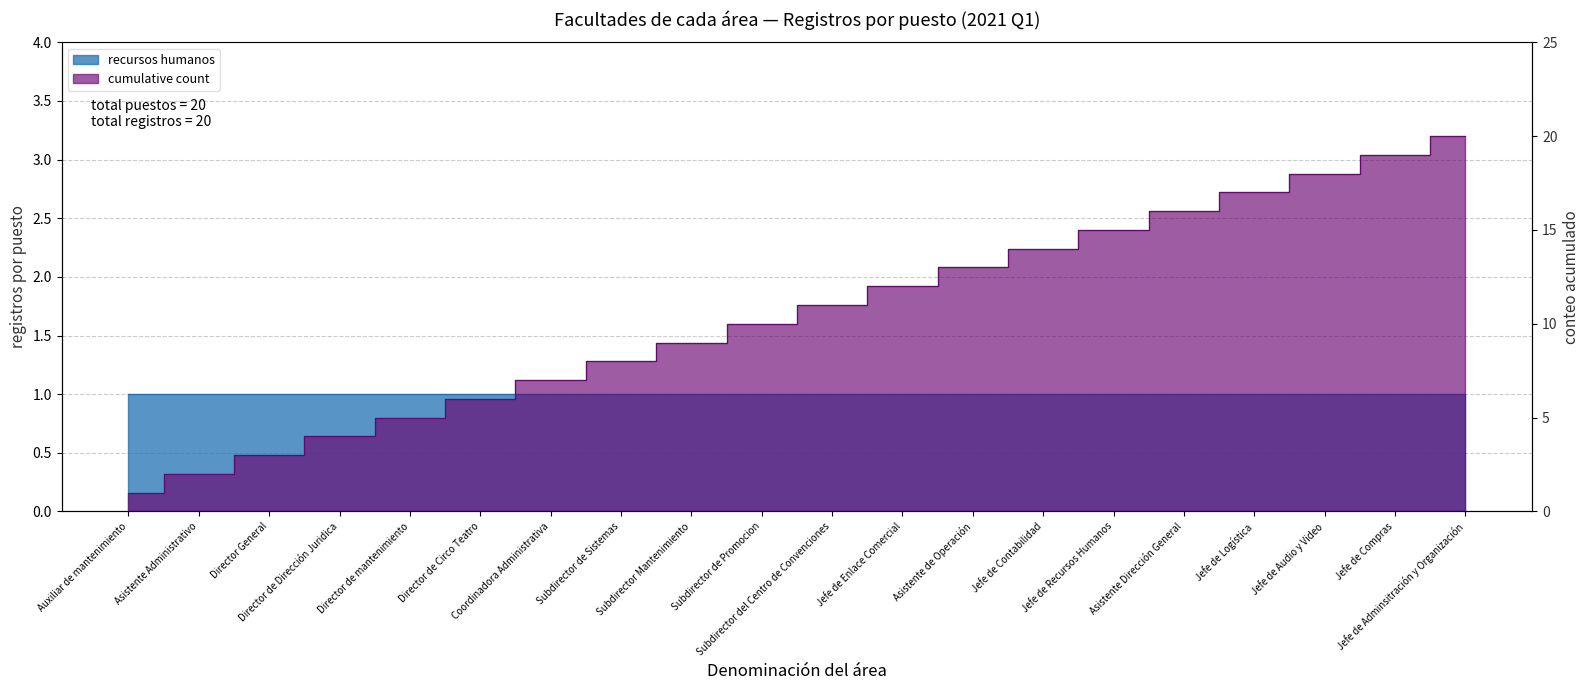

What is the label of the 1st point from the right?

Jefe de Adminsitración y Organización